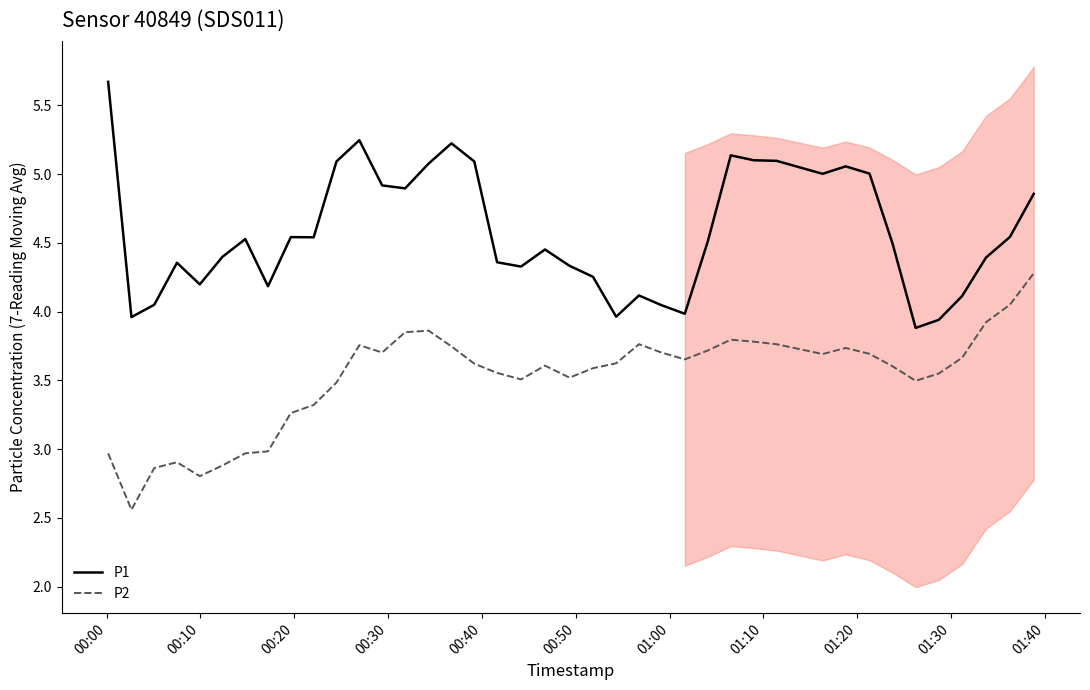

True or false: P1 and P2 cross at least once.

False